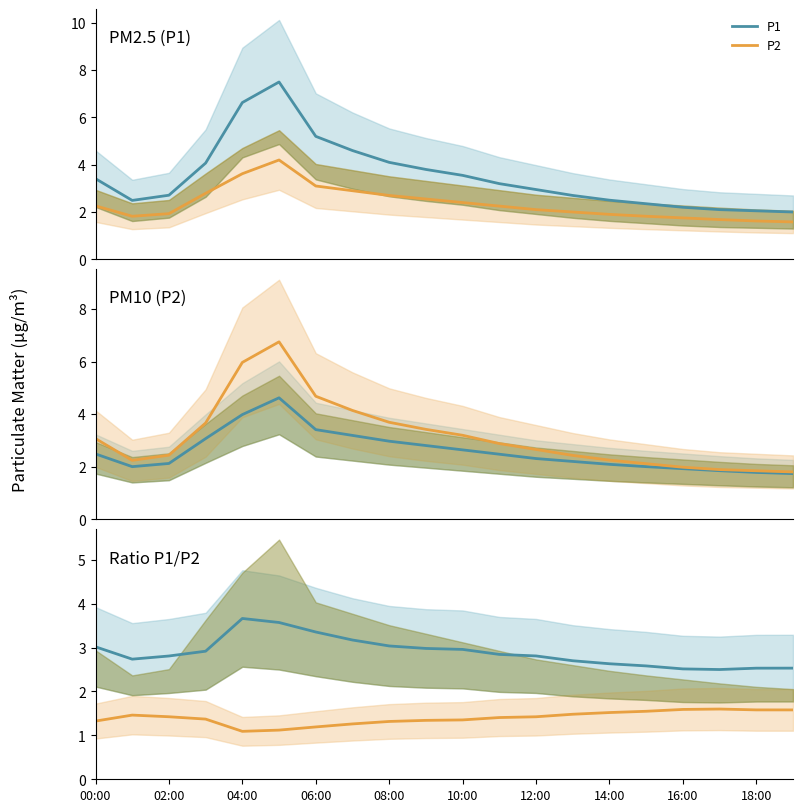

How many interior local peaks does the P2 series have?

2